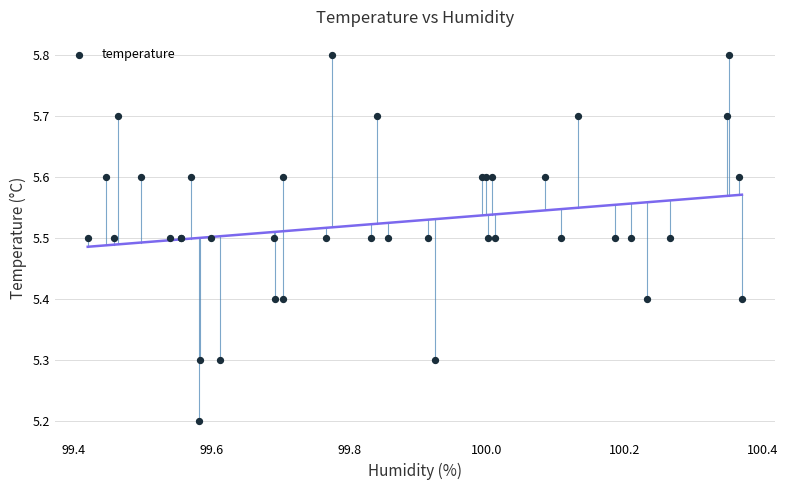

What Y value in the scatter plot is closest to 5?

5.2